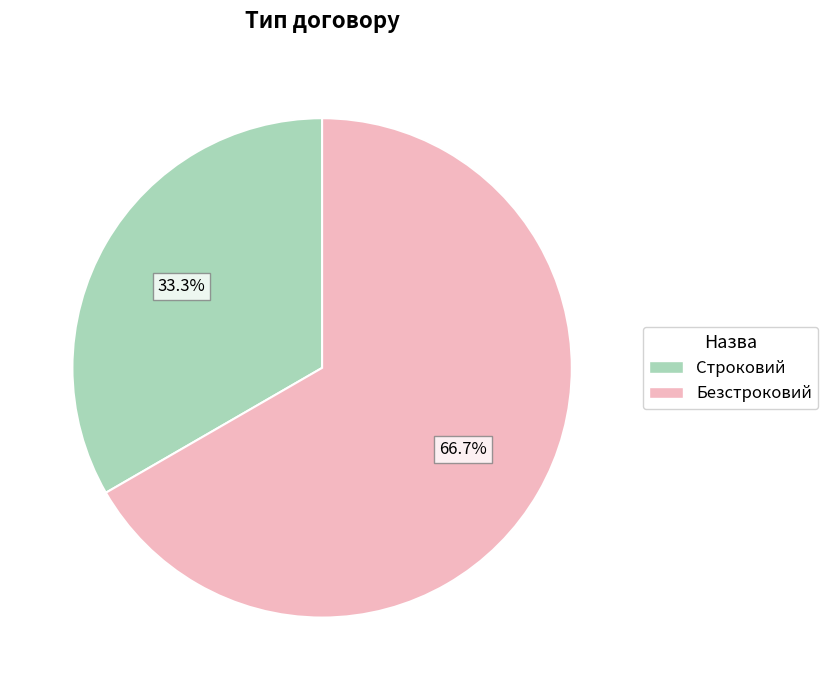

Does any single category account for the majority?

Yes